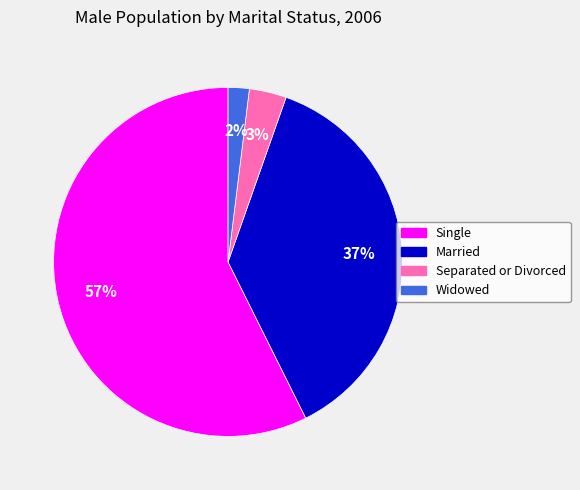

Which slice represents more than half of the pie?

Single